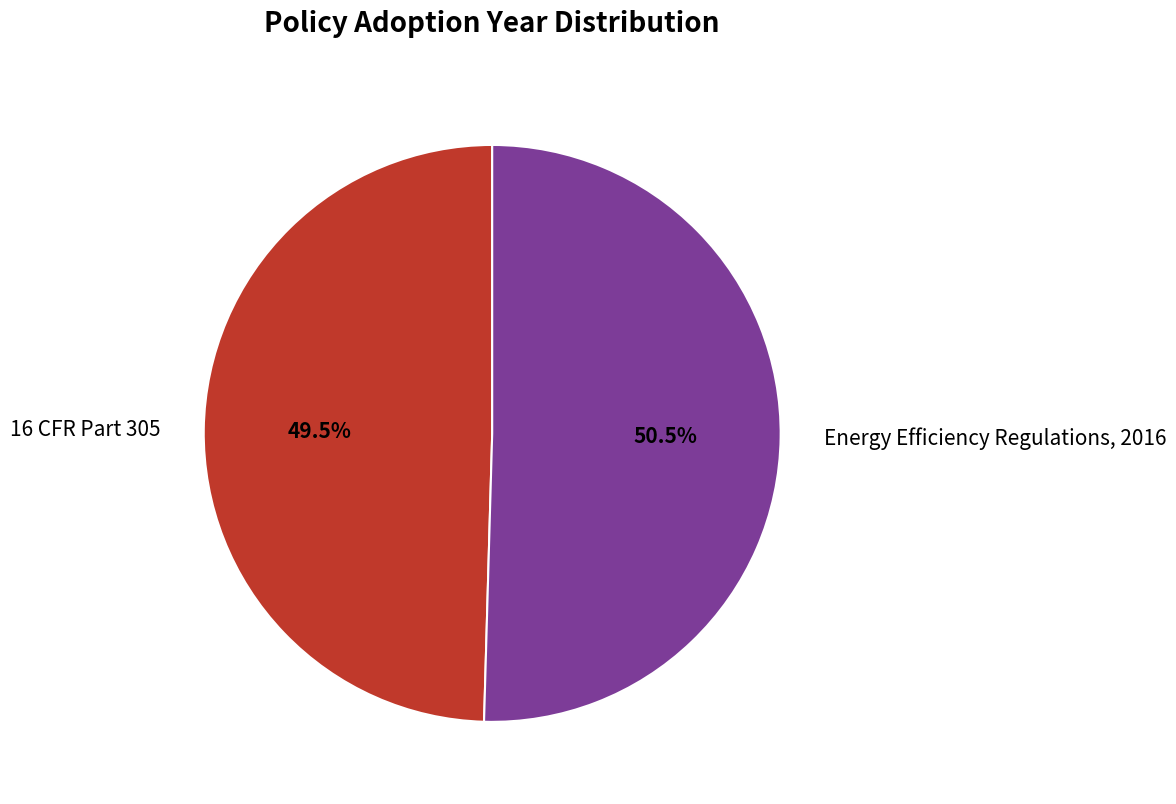

What is the smallest slice in the pie chart?

16 CFR Part 305